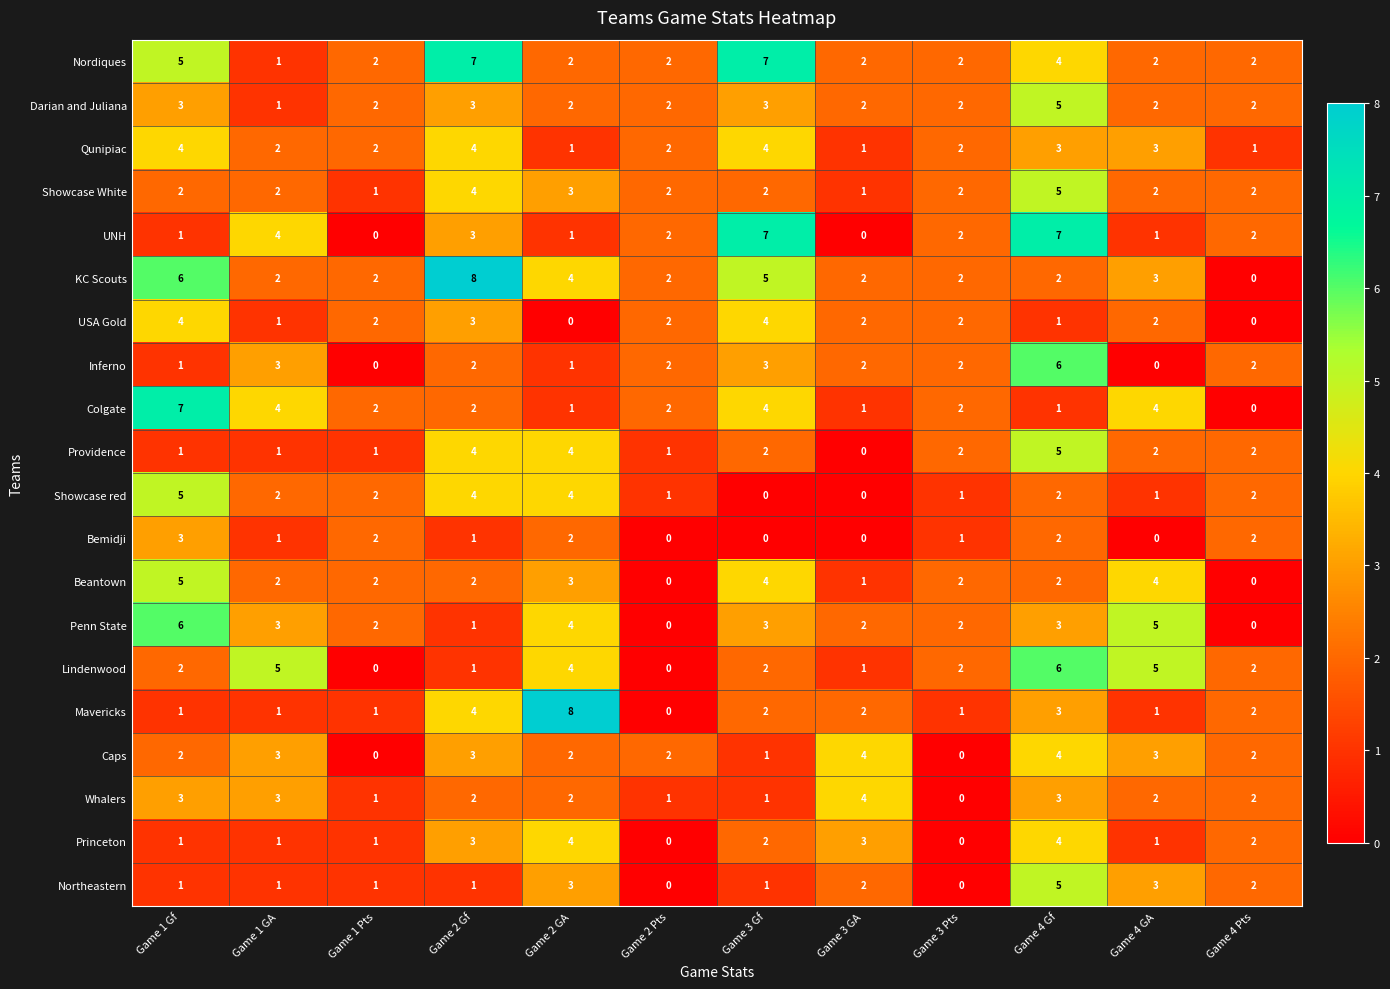

At which label does Providence reach its peak?

Game 4 Gf